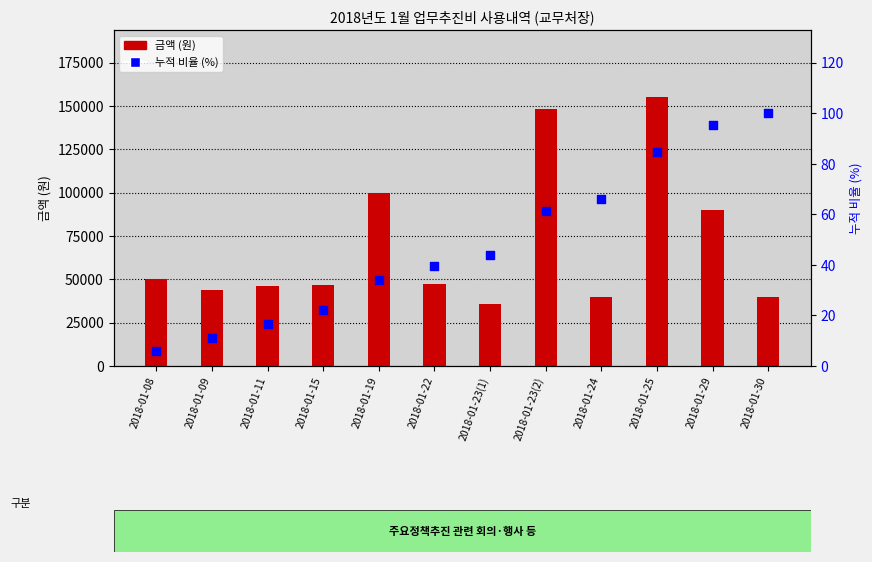

Which series has the largest total across all categories?

금액 (원)